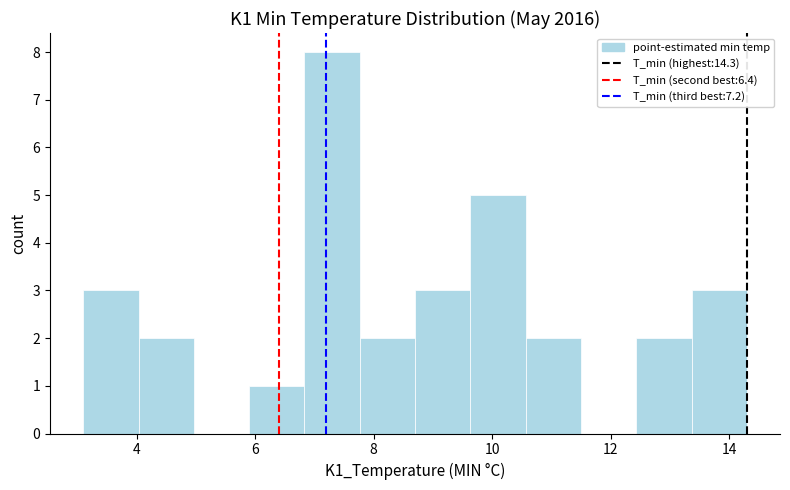

How tall is the bar that spans 3.2 to 4.0 on the x-axis? Neither the bar edges nor the heights are printed on the chart, so give them approximately, as read against the axes.

3